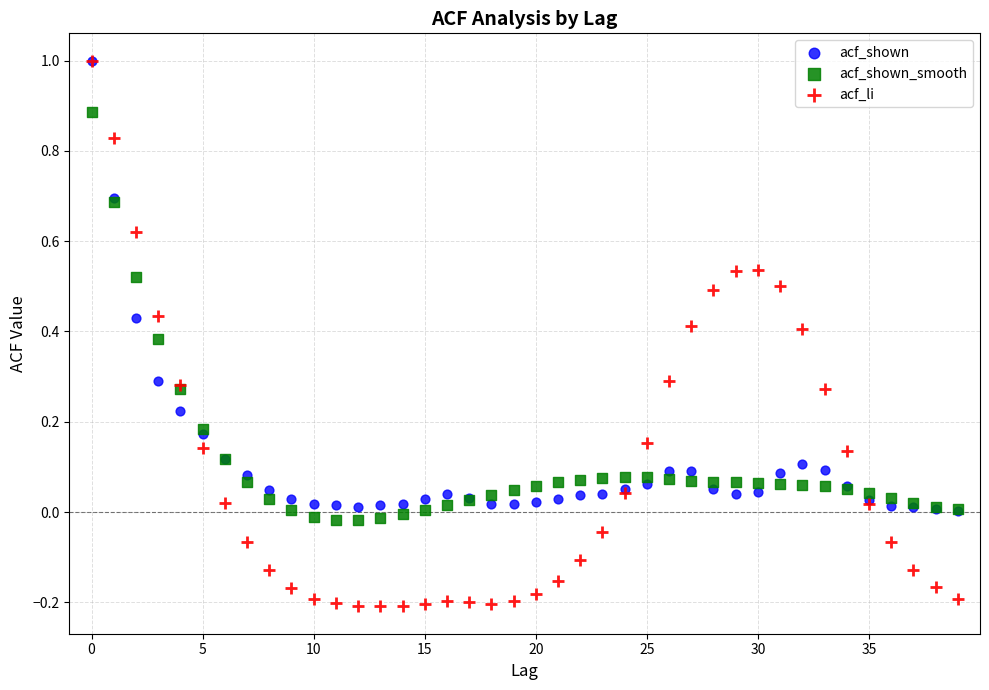

Which series contains the lowest Y value?

acf_li